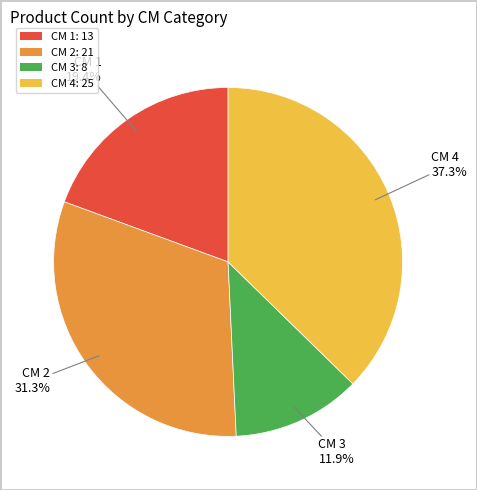

To the nearest percent, what is the difference between the largest and smallest slice percentages?

25%